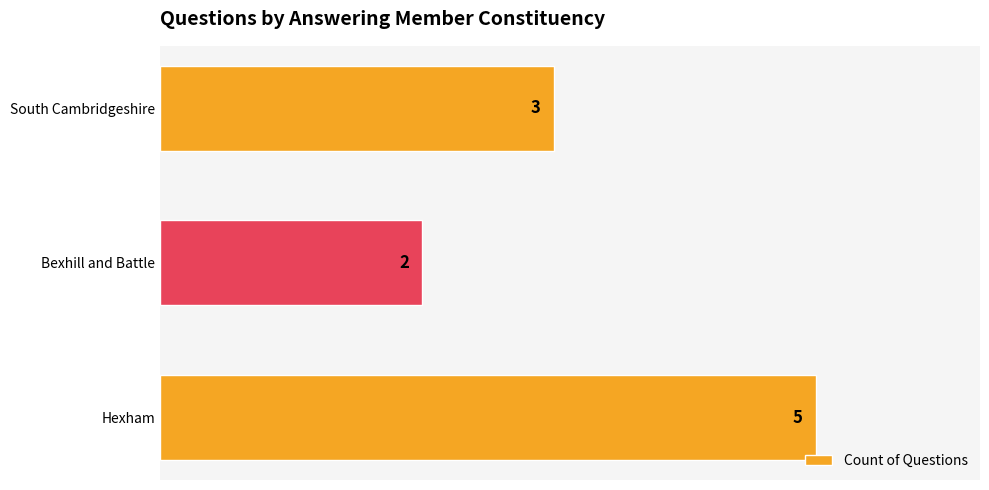

Rank the categories by value from highest to lowest.

Hexham, South Cambridgeshire, Bexhill and Battle